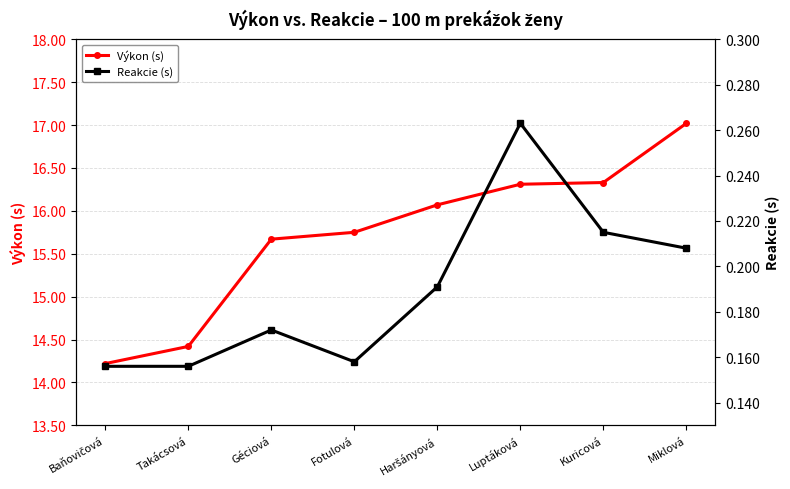

Between Miklová and Kuricová, which is larger?

Miklová